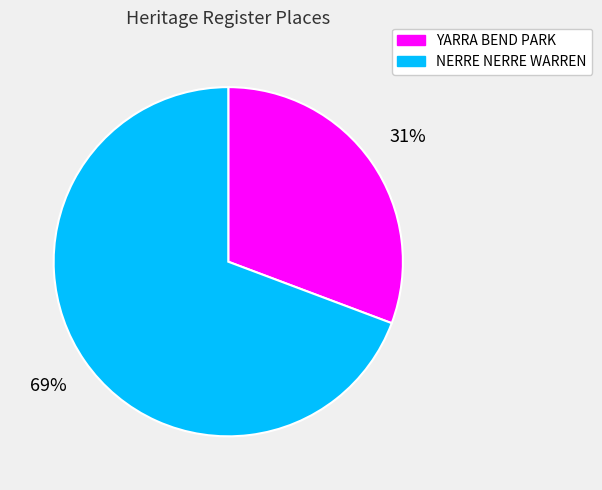

Which slice represents more than half of the pie?

NERRE NERRE WARREN